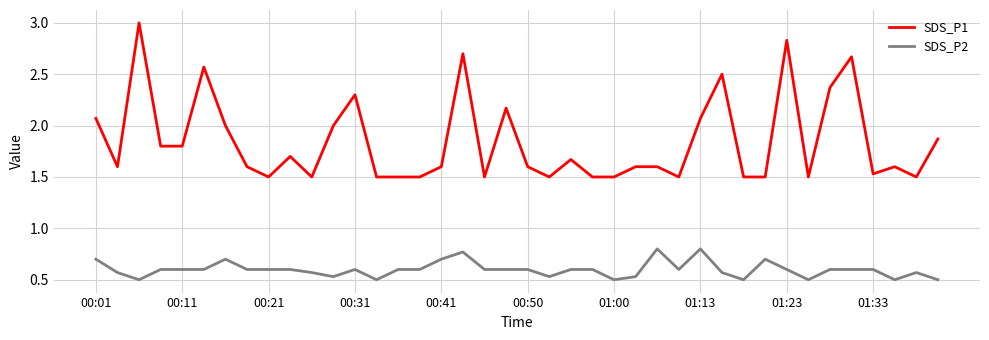

What is the maximum value for SDS_P1?

3.0